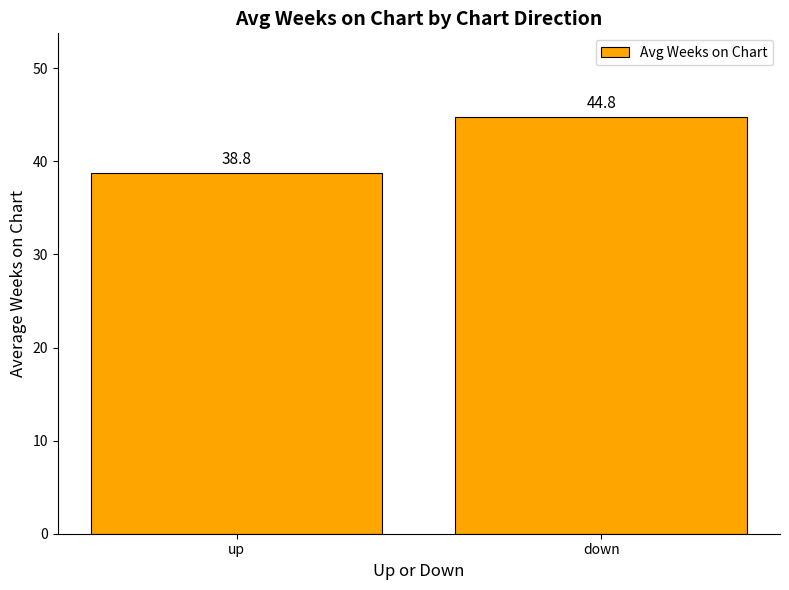

What is the change in value from up to down?

+6.0